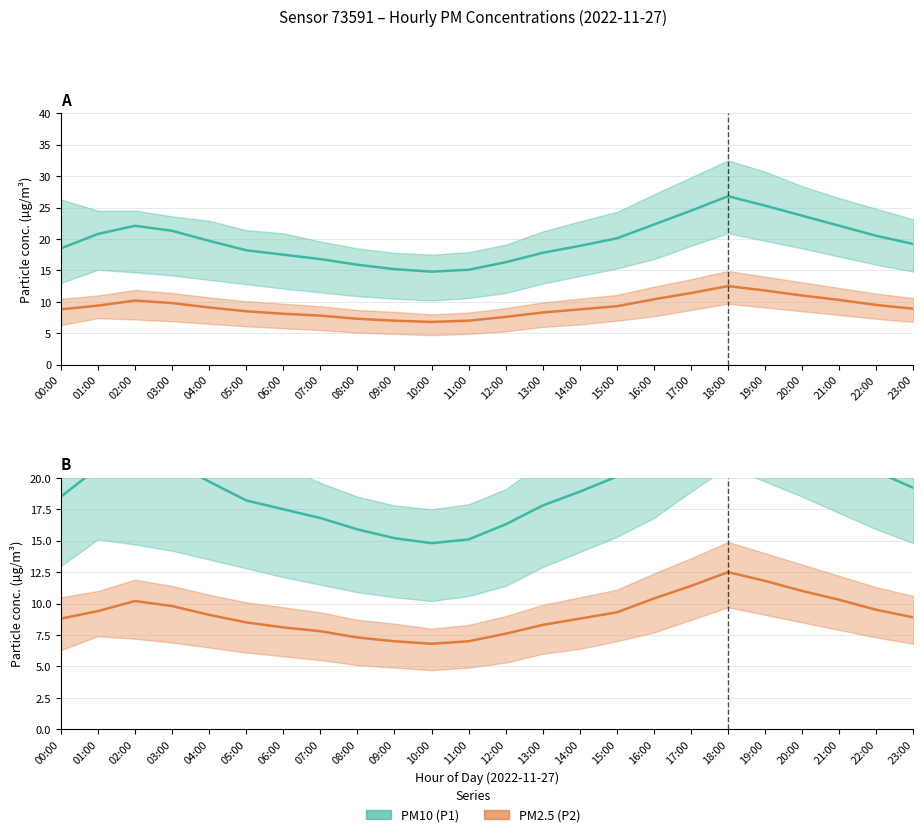

What position from the right is 15:00?

9